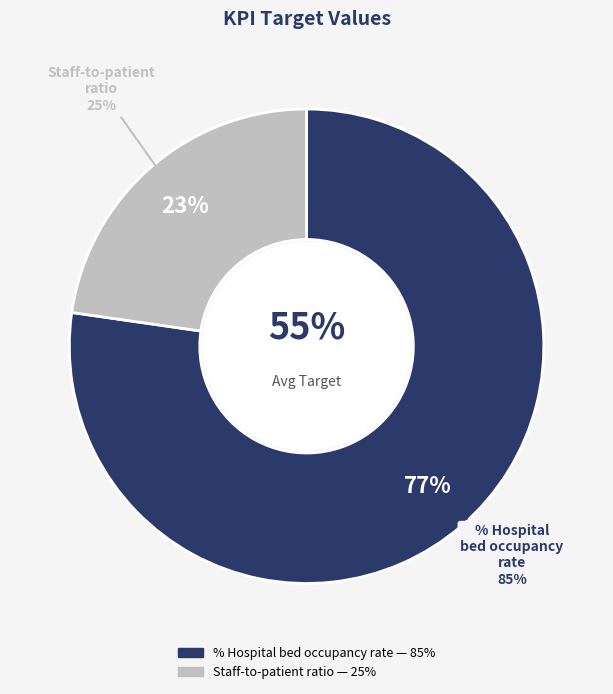

True or false: % Hospital bed occupancy rate accounts for 83% of the total.

False